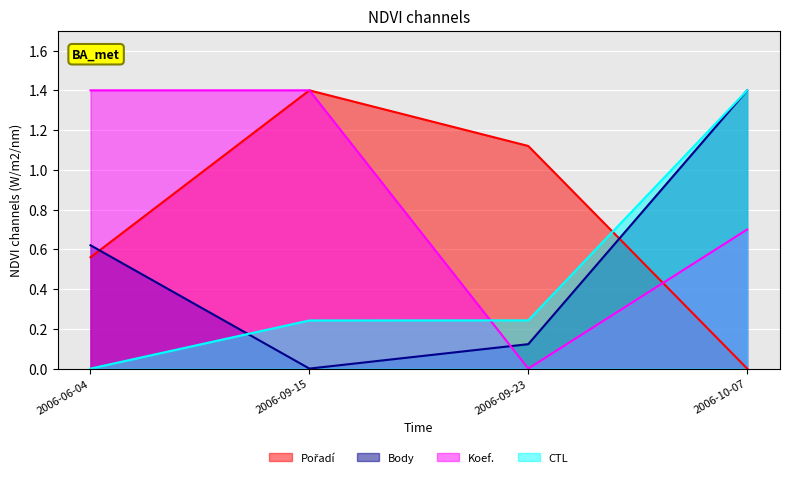

What is the spread (max minus min) of values at 2006-09-23?

1.1